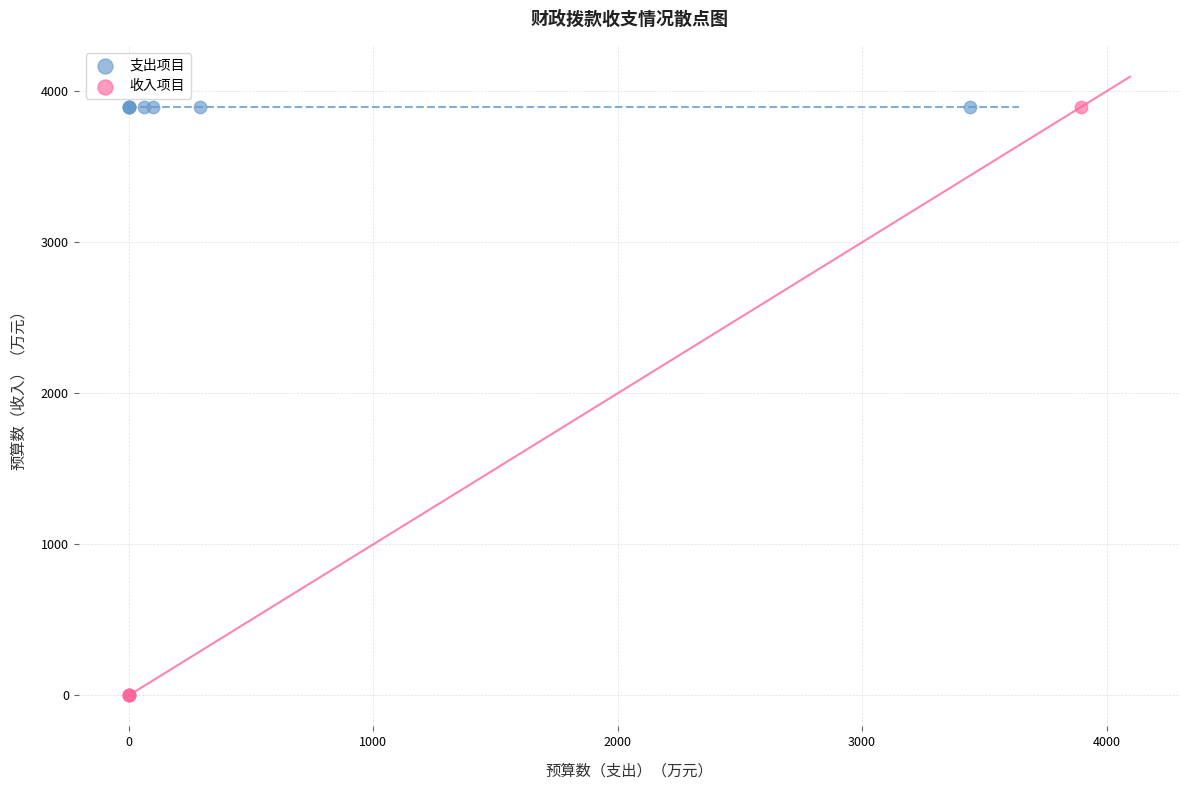

Which series reaches the minimum Y coordinate?

收入项目